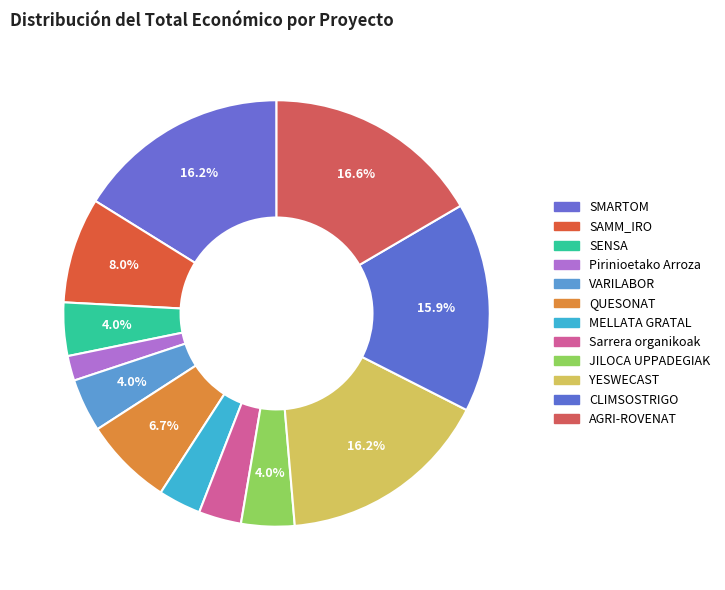

To the nearest percent, what is the average slice percentage?

8%